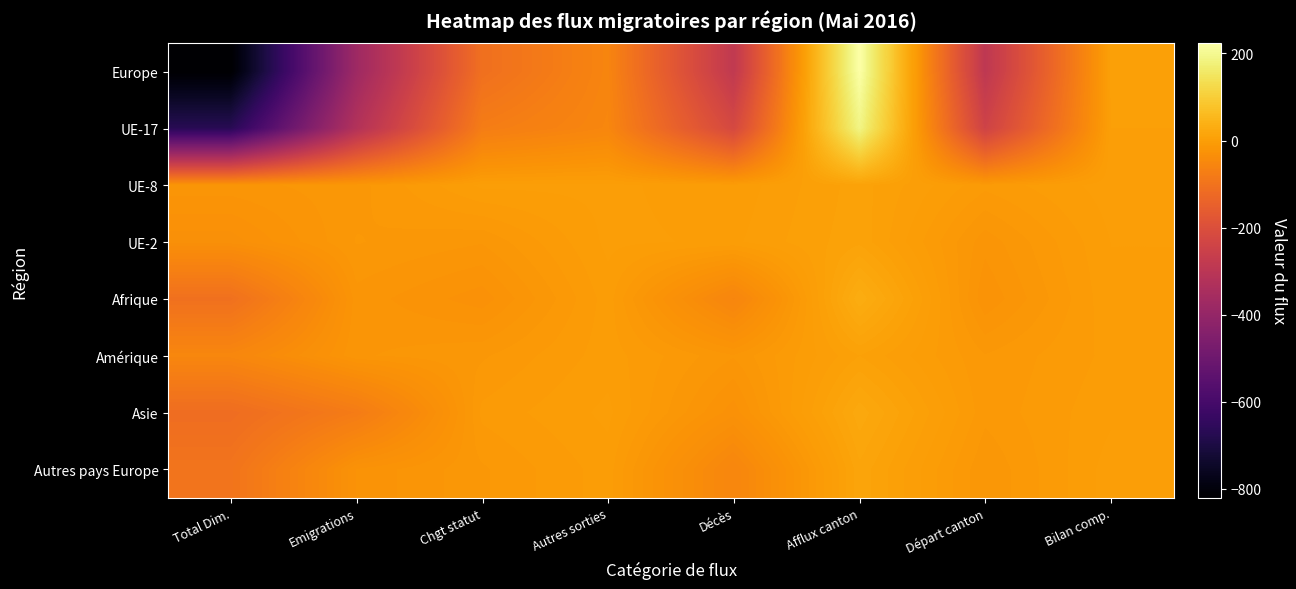

Reading right to left, what are all the values shown in this chart?

Europe: Bilan comp.=5	Départ canton=-289	Afflux canton=223	Décès=-283	Autres sorties=-56	Chgt statut=-107	Emigrations=-374	Total Dim.=-820
UE-17: Bilan comp.=3	Départ canton=-243	Afflux canton=188	Décès=-222	Autres sorties=-53	Chgt statut=-75	Emigrations=-320	Total Dim.=-670
UE-8: Bilan comp.=1	Départ canton=-8	Afflux canton=9	Décès=-4	Autres sorties=0	Chgt statut=0	Emigrations=-15	Total Dim.=-19
UE-2: Bilan comp.=-1	Départ canton=-20	Afflux canton=10	Décès=-2	Autres sorties=0	Chgt statut=-17	Emigrations=-13	Total Dim.=-32
Afrique: Bilan comp.=-2	Départ canton=-25	Afflux canton=31	Décès=-55	Autres sorties=-3	Chgt statut=-28	Emigrations=-19	Total Dim.=-105
Amérique: Bilan comp.=-4	Départ canton=-13	Afflux canton=7	Décès=-17	Autres sorties=-3	Chgt statut=-14	Emigrations=-18	Total Dim.=-52
Asie: Bilan comp.=-2	Départ canton=-12	Afflux canton=22	Décès=-28	Autres sorties=0	Chgt statut=-8	Emigrations=-78	Total Dim.=-114
Autres pays Europe: Bilan comp.=1	Départ canton=-17	Afflux canton=14	Décès=-54	Autres sorties=-3	Chgt statut=-14	Emigrations=-25	Total Dim.=-96